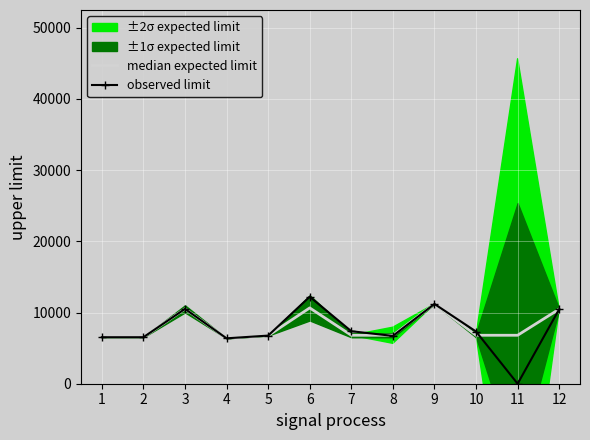

What is the approximate value of observed limit at 9?

11197.4